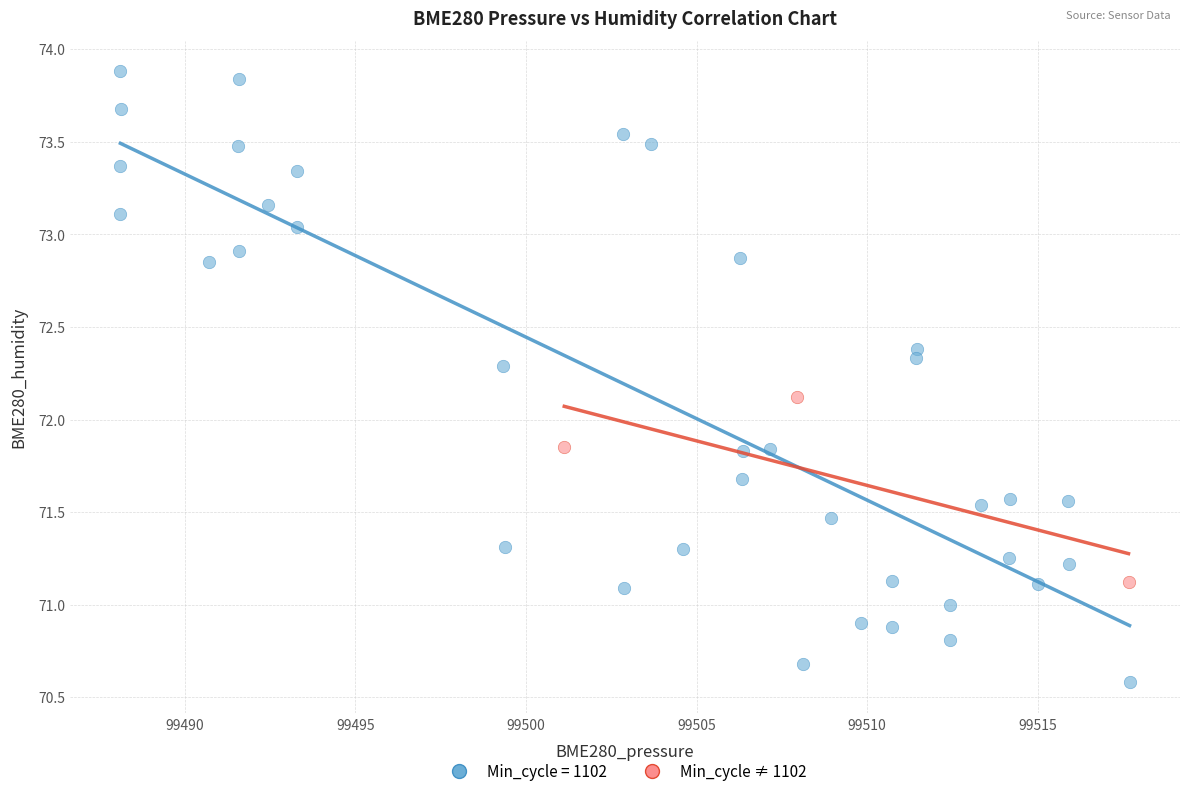

Which series contains the lowest Y value?

Min_cycle = 1102